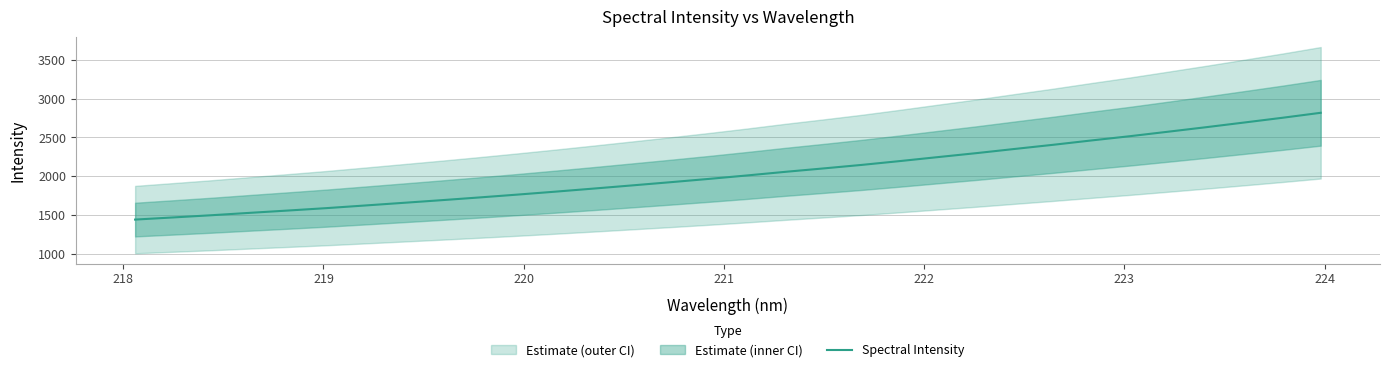

Is it true that the value at 12 is 2854.0?

False